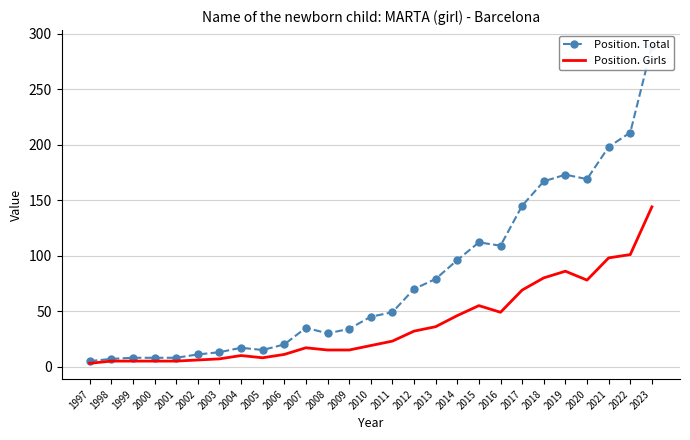

What is the difference between the maximum and second lowest values in the Position. Girls series?

139